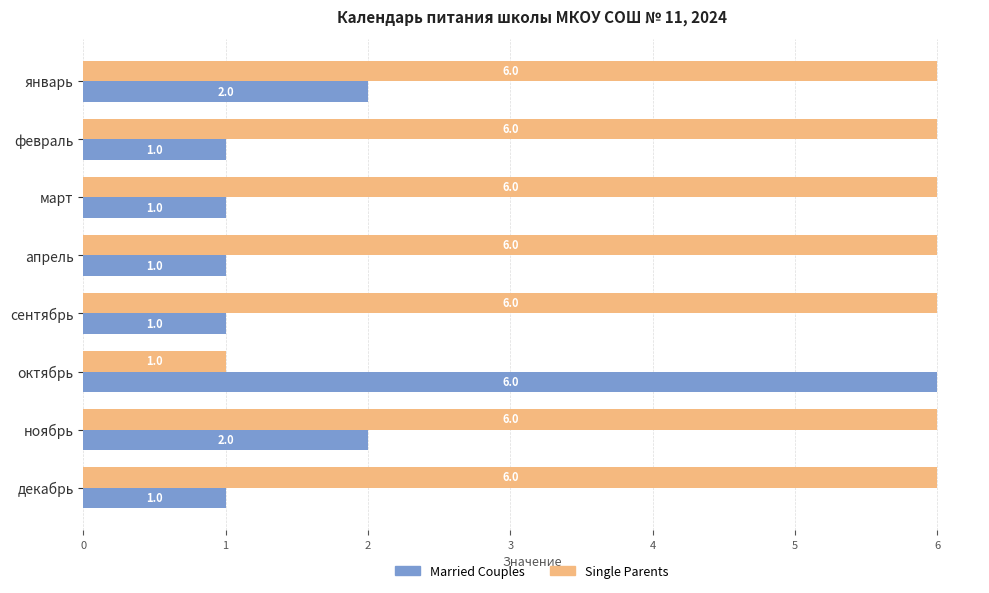

Which series has the largest total across all categories?

Single Parents